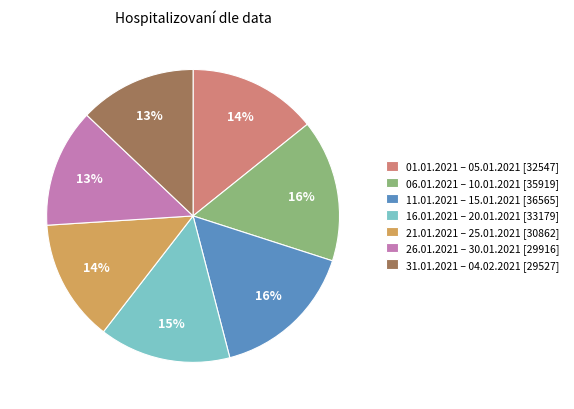

Between 06.01.2021 – 10.01.2021 [35919] and 21.01.2021 – 25.01.2021 [30862], which is larger?

06.01.2021 – 10.01.2021 [35919]